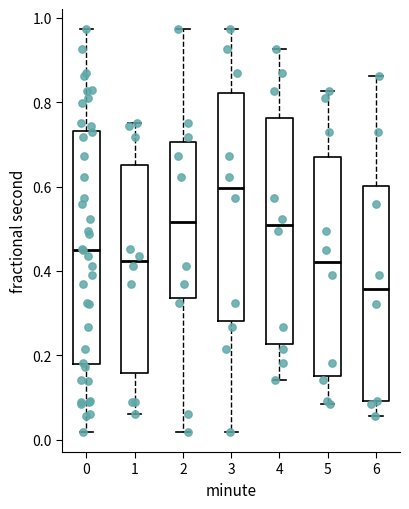

Where does the median line of the box at x = 2 sit on the y-axis? The values are not printed on the chart, so give them approximately, as read against the axis.

0.52